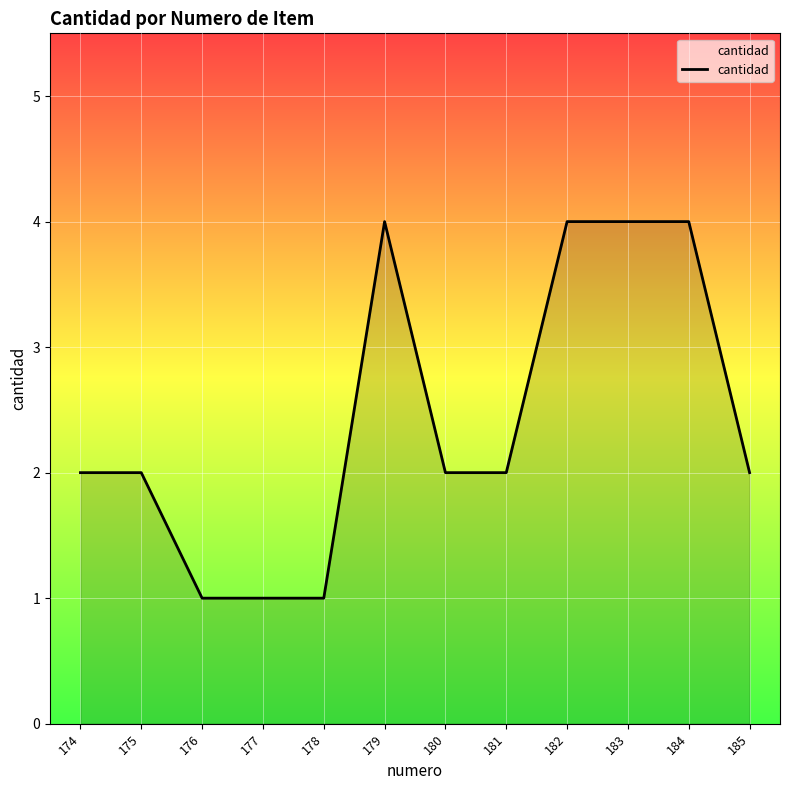

What is the maximum value shown in the chart?

4